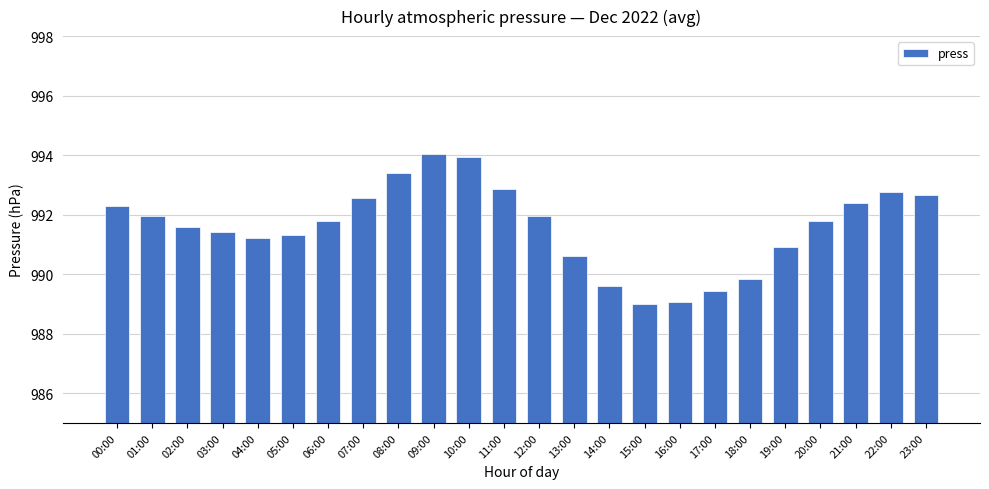

What is the smallest value displayed?

989.0